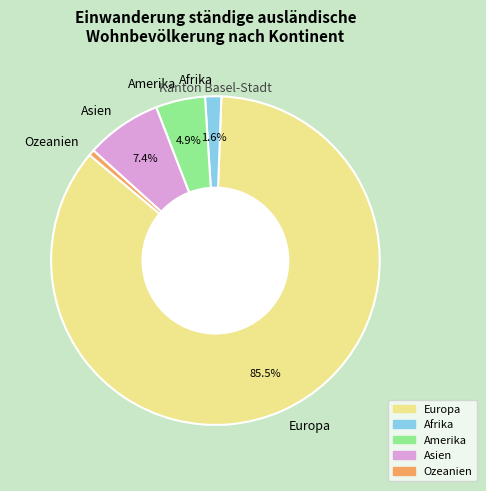

Is Europa the majority of the pie?

Yes